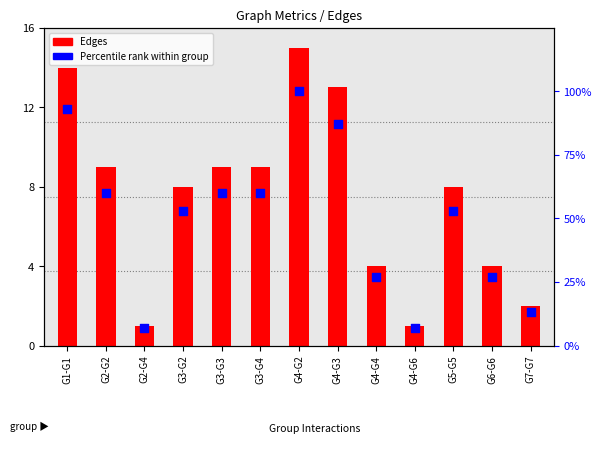

At how many categories does at least one series exceed 99?

1